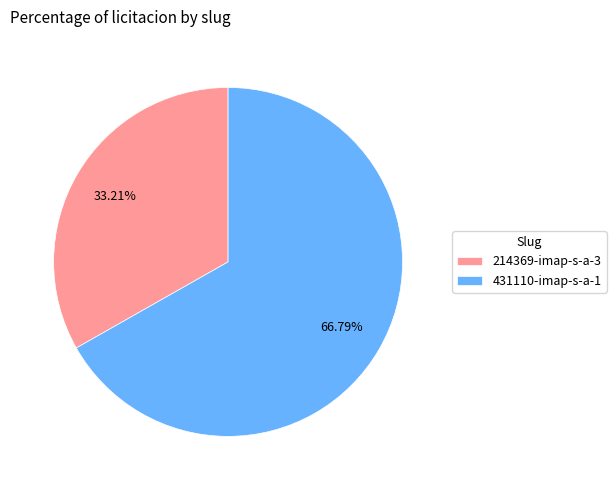

How many segments does this pie chart have?

2